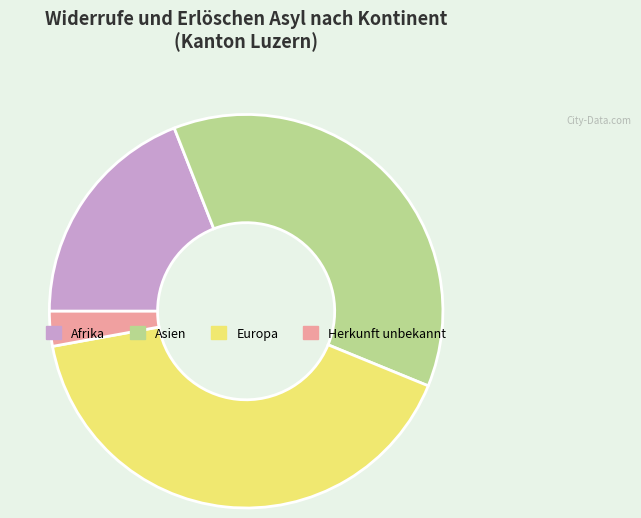

Rank the categories by value from highest to lowest.

Europa, Asien, Afrika, Herkunft unbekannt